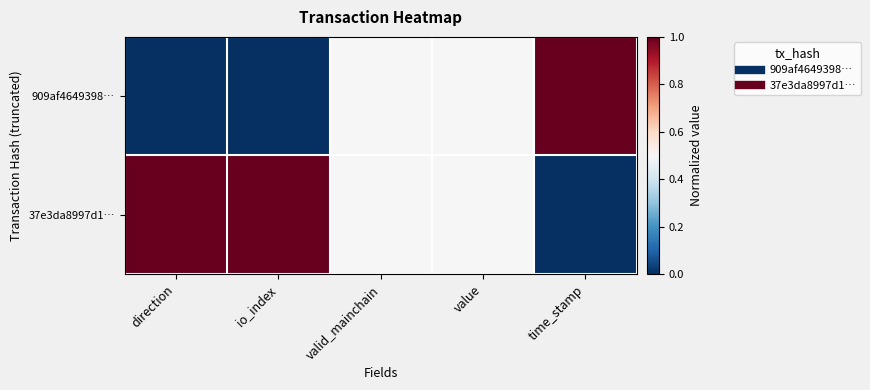

Which series has the widest spread of values?

909af4649398…